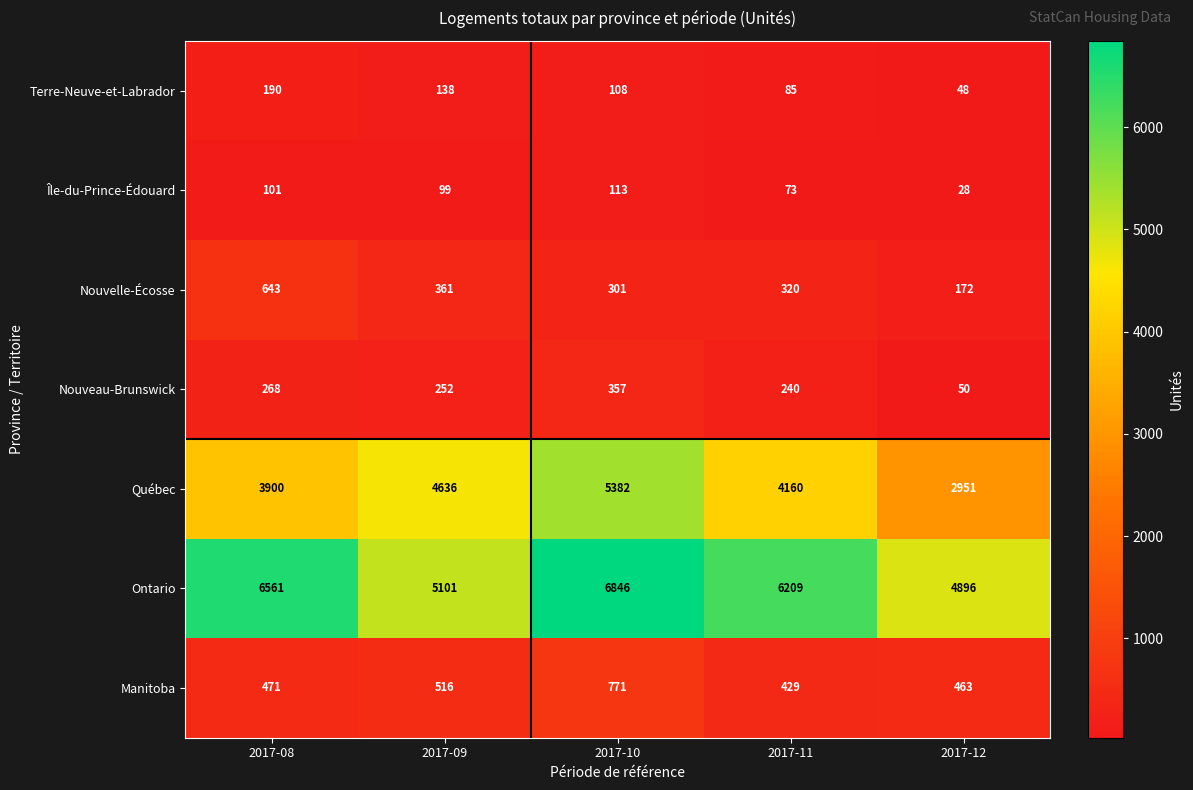

The value of Manitoba at 2017-09 is 156. True or false?

False